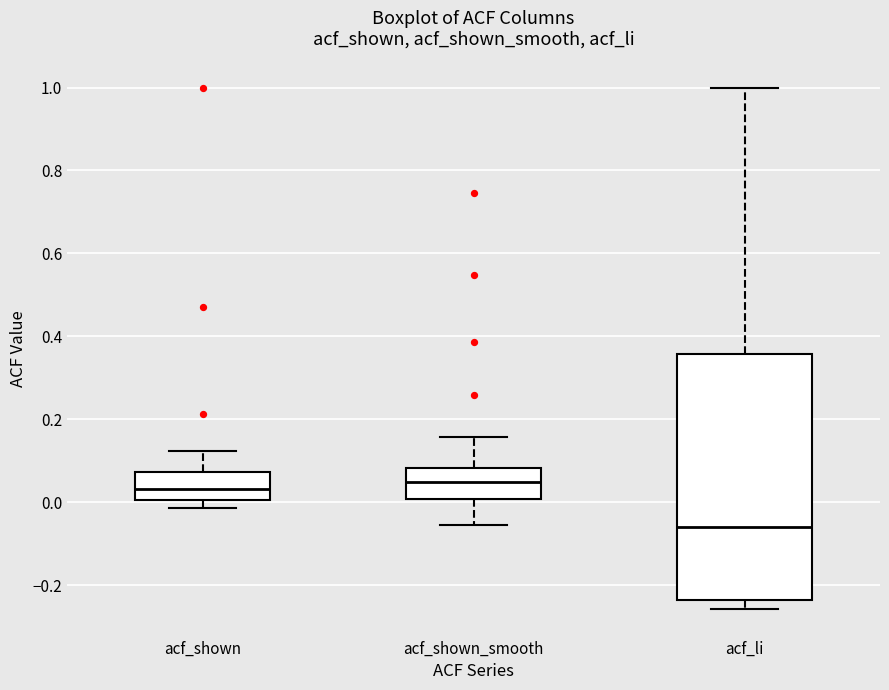

Reading left to right, read every box against the y-axis: the position of its median line, the range the box covers, and the ends of its whiskers. The values are not printed on the chart, so give them approximately, as read against the axis.

acf_shown: median 0.04, box 0.00 to 0.08, whiskers -0.02 to 0.12
acf_shown_smooth: median 0.04, box 0.00 to 0.08, whiskers -0.06 to 0.16
acf_li: median -0.06, box -0.24 to 0.36, whiskers -0.26 to 1.00